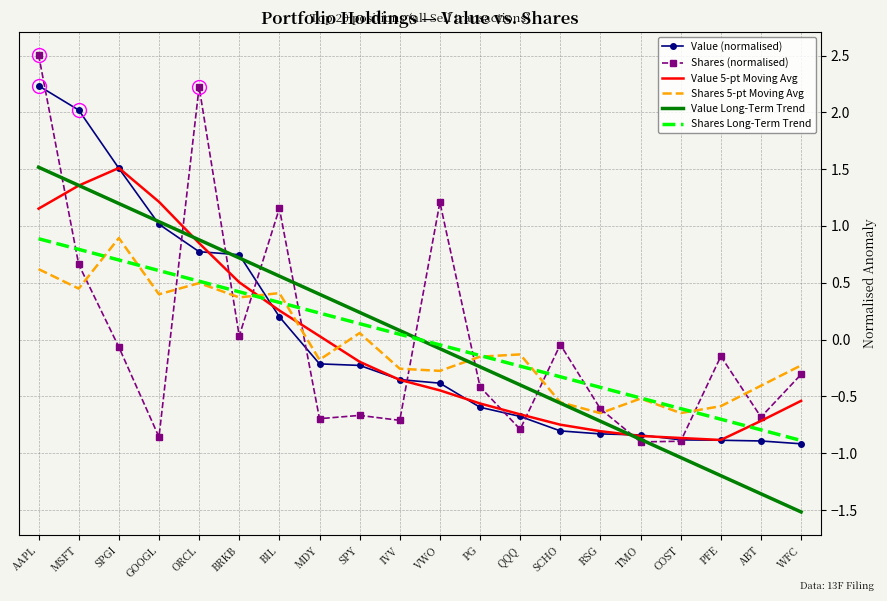

Is it true that Shares (normalised) equals -0.4 at PG?

True